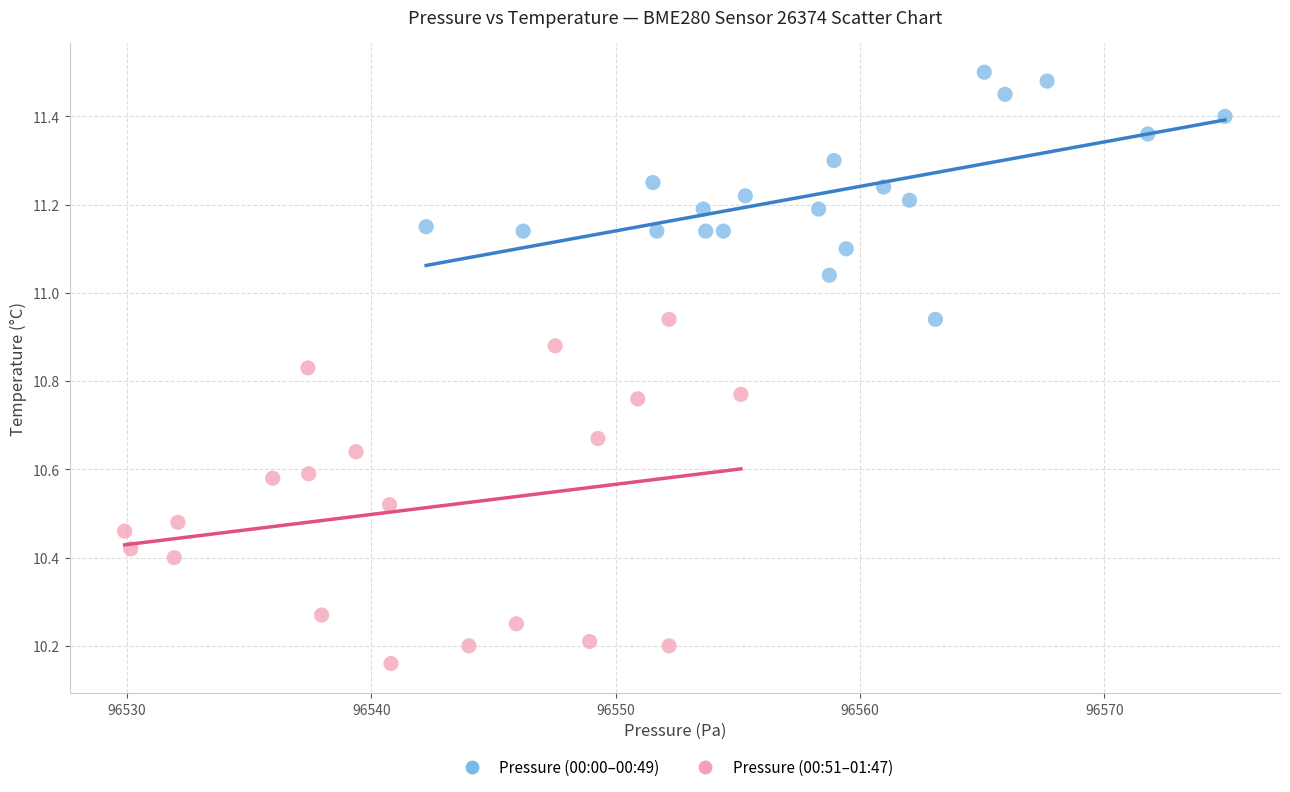

Which series contains the lowest Y value?

Pressure (00:51–01:47)